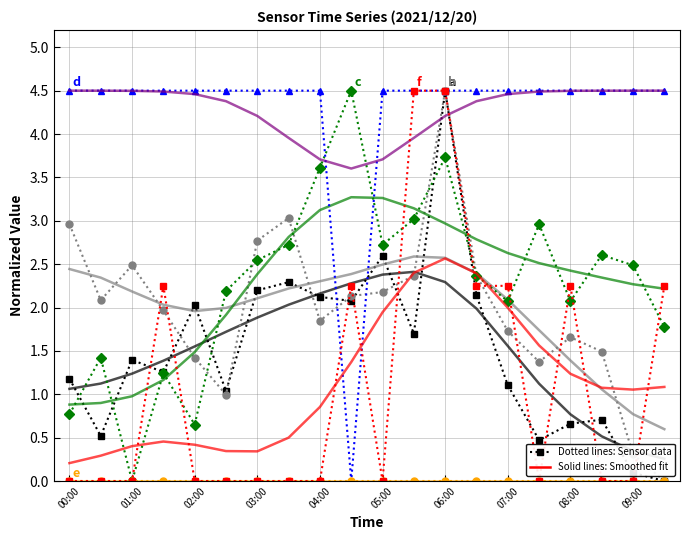

True or false: e (Min_cycle_scaled) and b (SDS_P2) cross at least once.

False